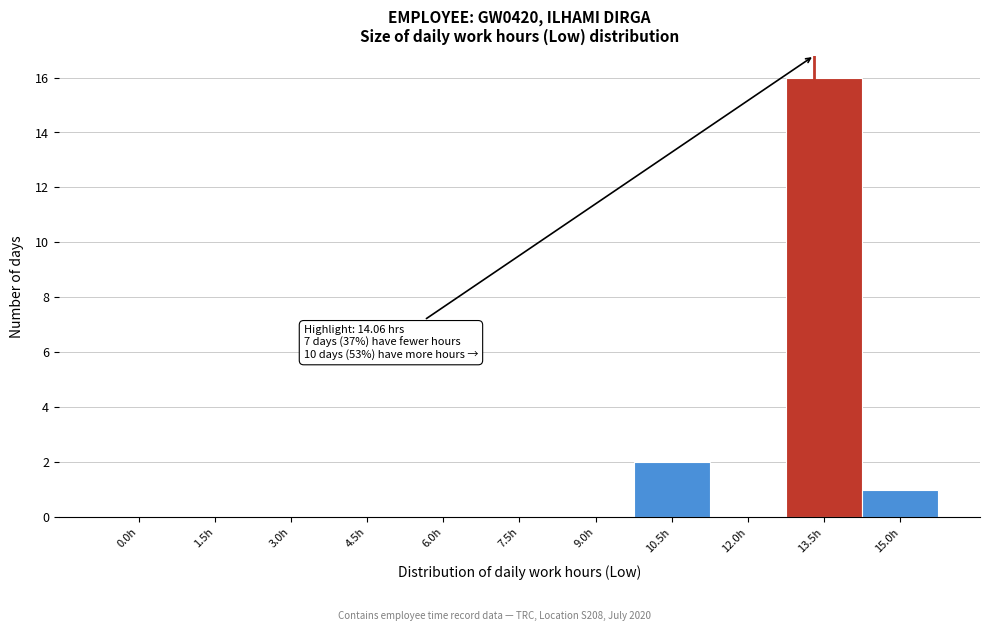

Reading left to right, list all the values displayed in this chart.

0.0h=0	1.5h=0	3.0h=0	4.5h=0	6.0h=0	7.5h=0	9.0h=0	10.5h=2	12.0h=0	13.5h=16	15.0h=1